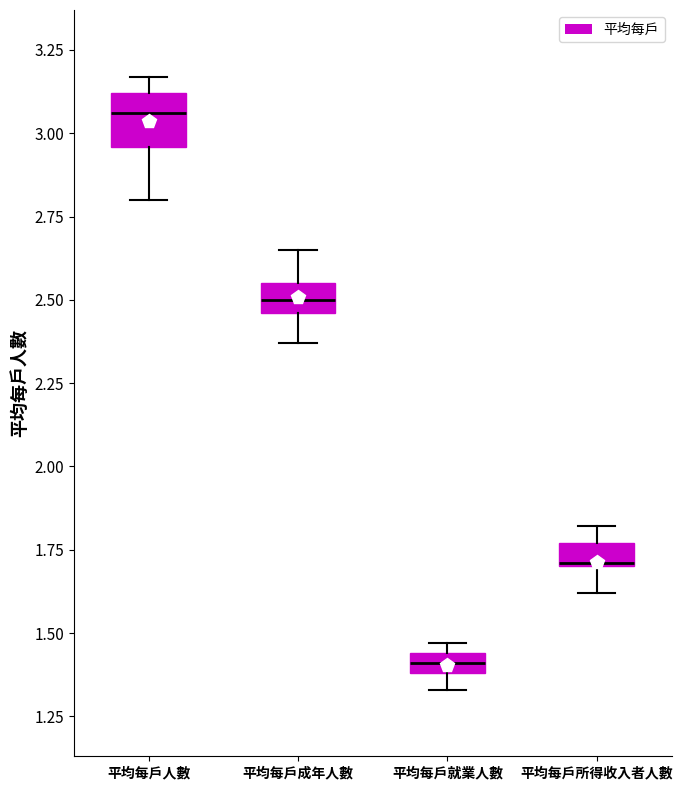

Which box has the highest median line?

平均每戶人數